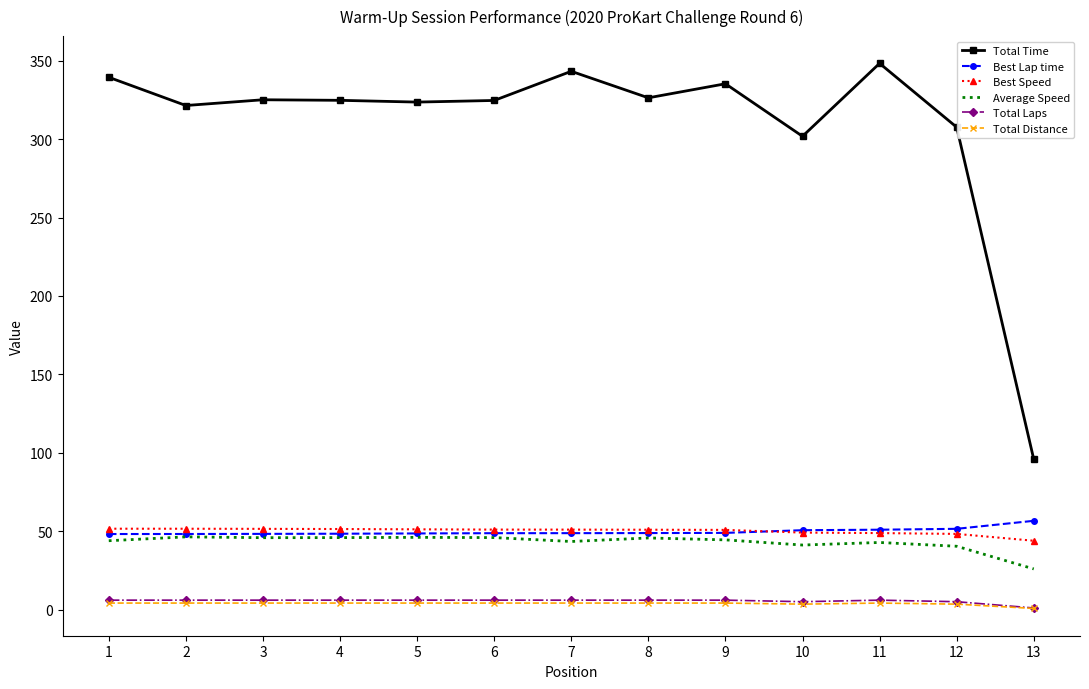

What is the spread (max minus min) of values at 6?

320.6